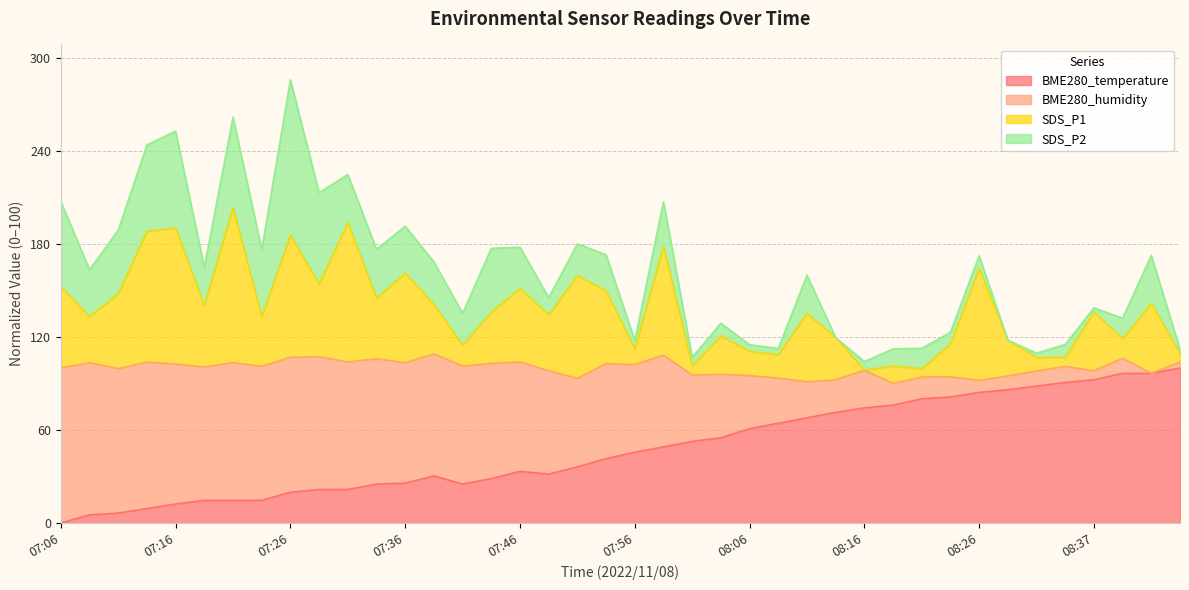

Rank the categories by BME280_temperature value from highest to lowest.

08:44, 08:39, 08:42, 08:37, 08:34, 08:32, 08:29, 08:26, 08:24, 08:21, 08:19, 08:16, 08:14, 08:11, 08:09, 08:06, 08:04, 08:01, 07:59, 07:56, 07:54, 07:51, 07:46, 07:49, 07:38, 07:44, 07:36, 07:33, 07:41, 07:28, 07:31, 07:26, 07:18, 07:21, 07:23, 07:16, 07:13, 07:11, 07:08, 07:06